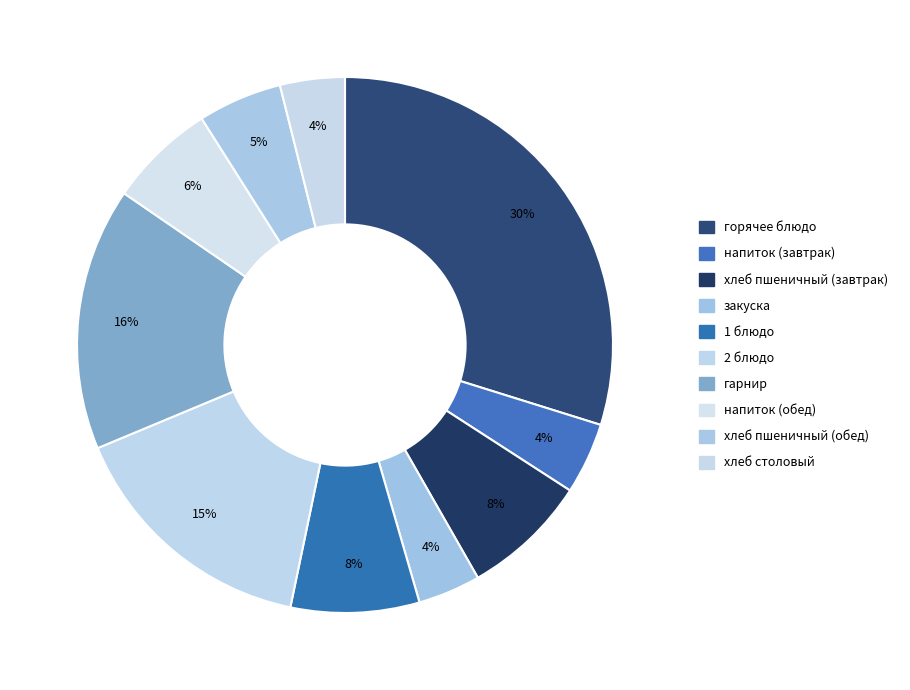

Is there any slice that represents more than half of the pie?

No